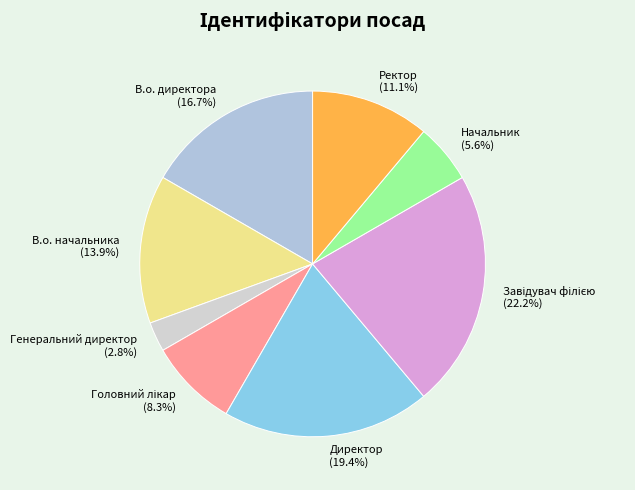

The Директор slice represents 9% of the pie. True or false?

False